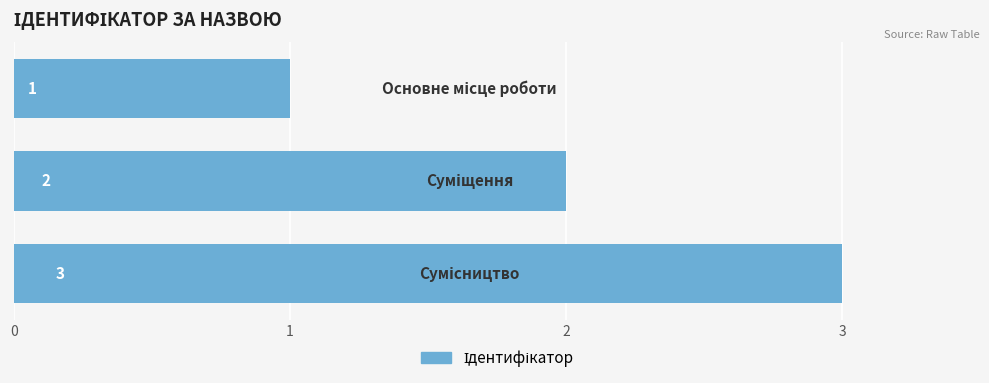

What is the greatest value displayed?

3